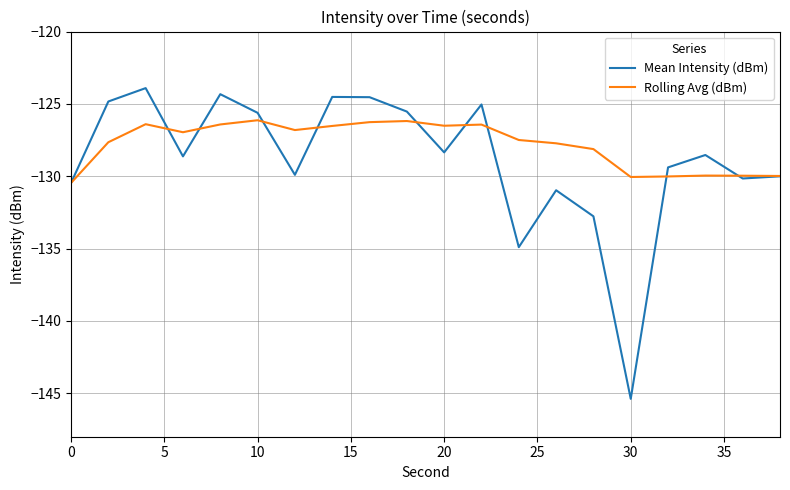

What is the maximum value for Rolling Avg (dBm)?

-126.1